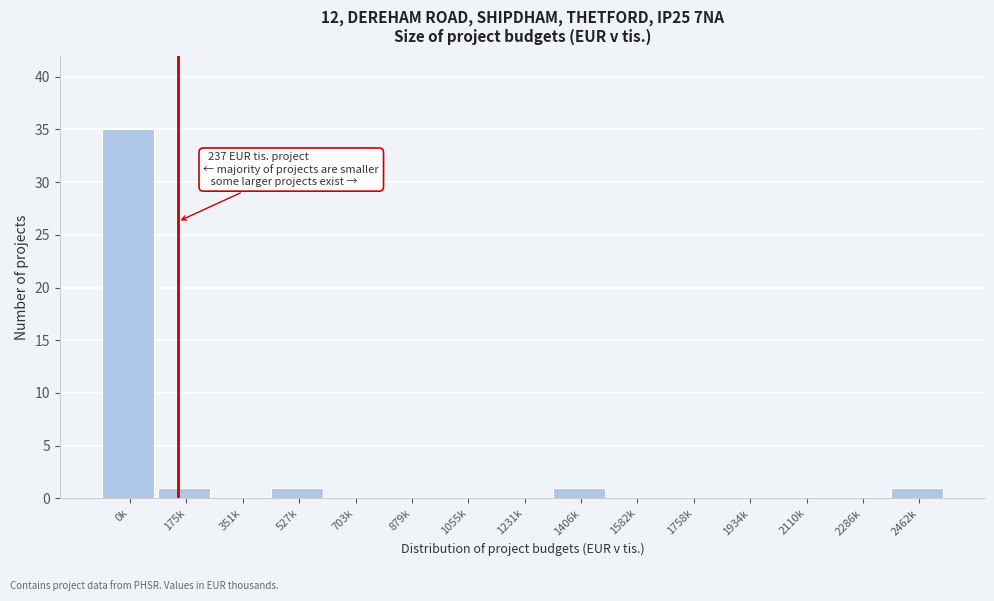

Reading left to right, what are all the values shown in this chart?

0k=35	175k=1	351k=0	527k=1	703k=0	879k=0	1055k=0	1231k=0	1406k=1	1582k=0	1758k=0	1934k=0	2110k=0	2286k=0	2462k=1